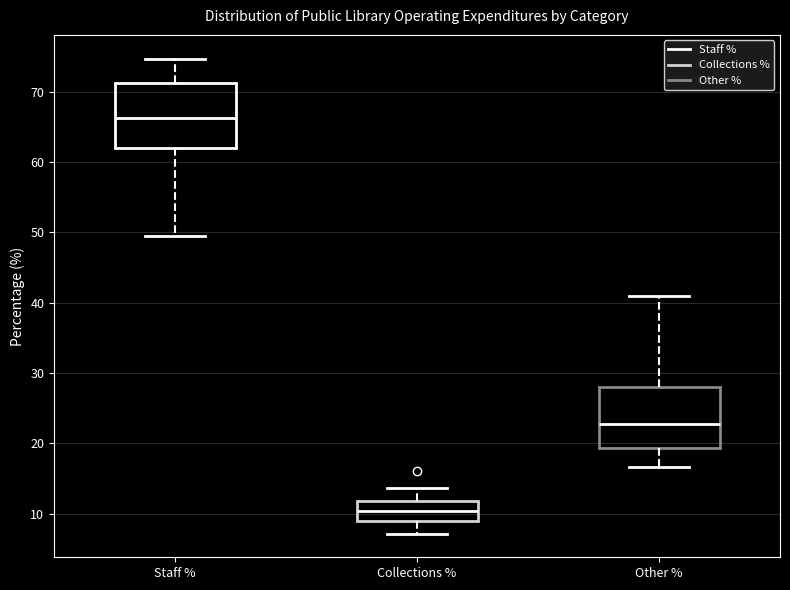

Which box's median line is the highest?

Staff %